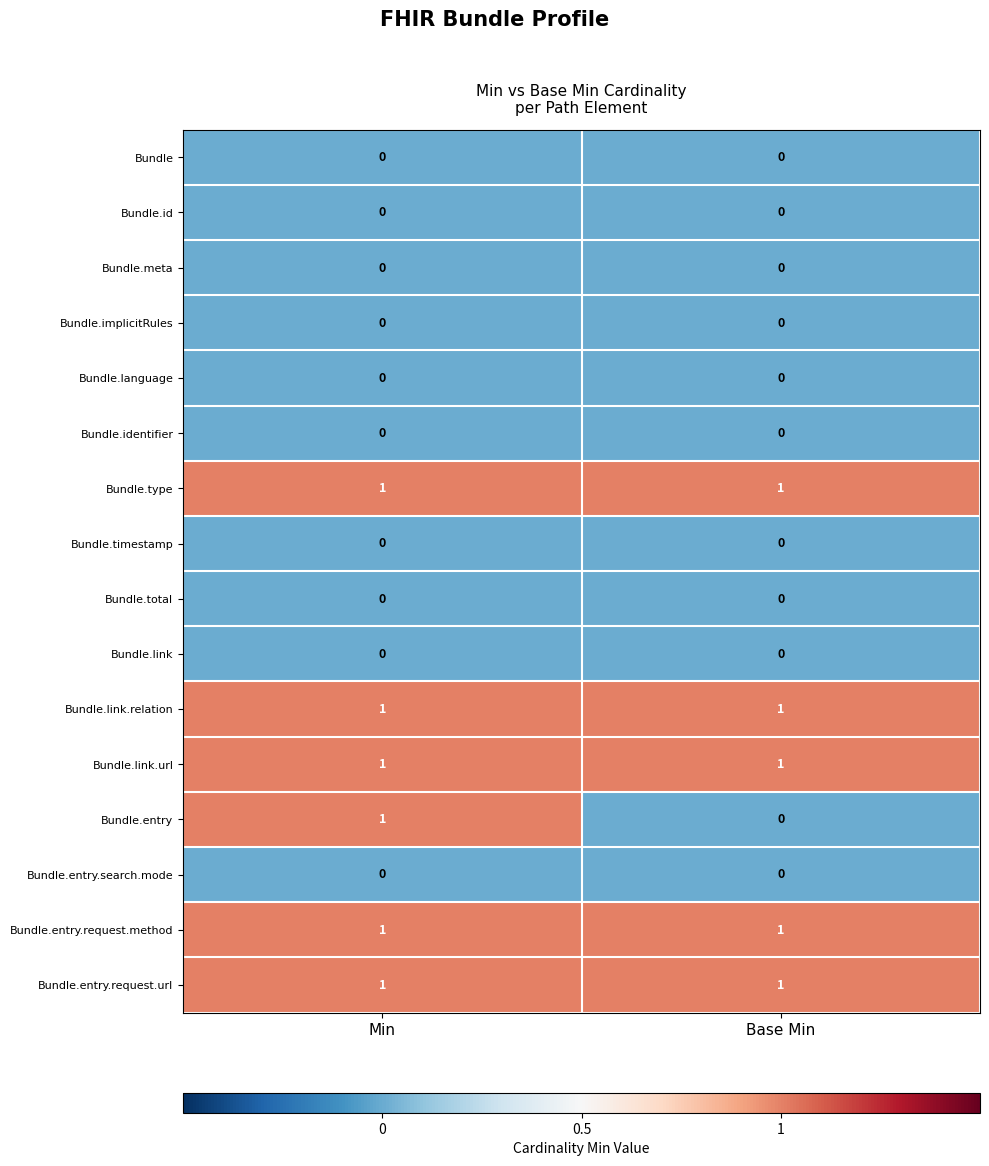

Which series has the largest range (max minus min)?

Bundle.entry